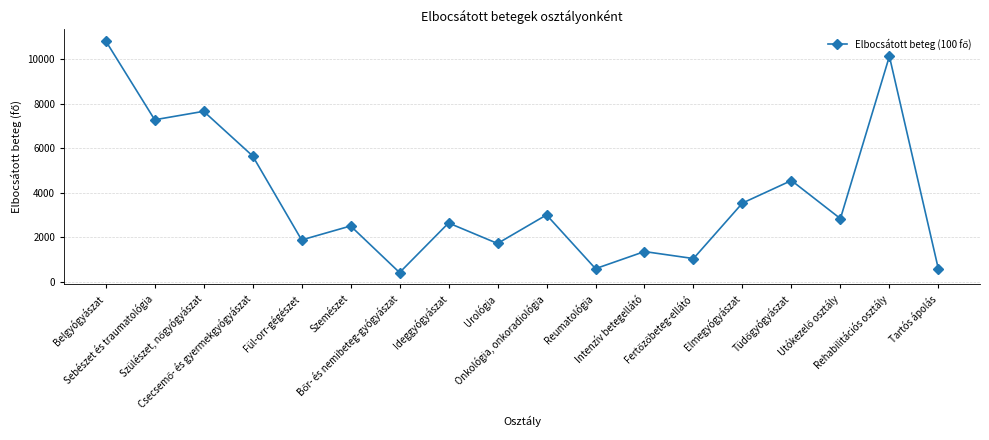

What is the greatest value displayed?

10811